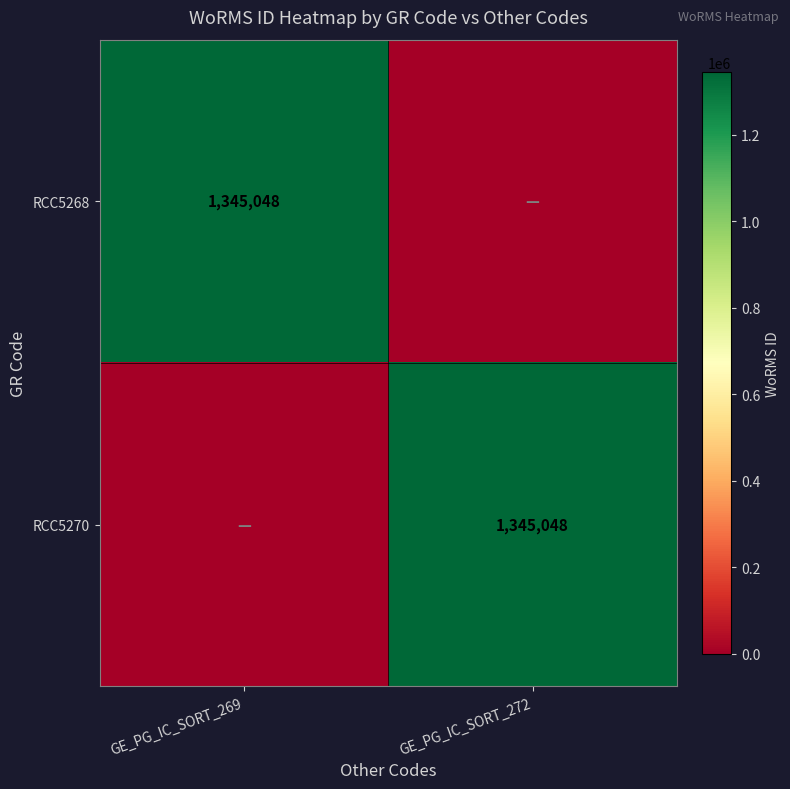

True or false: RCC5270 has a value of 1345048 at GE_PG_IC_SORT_272.

True